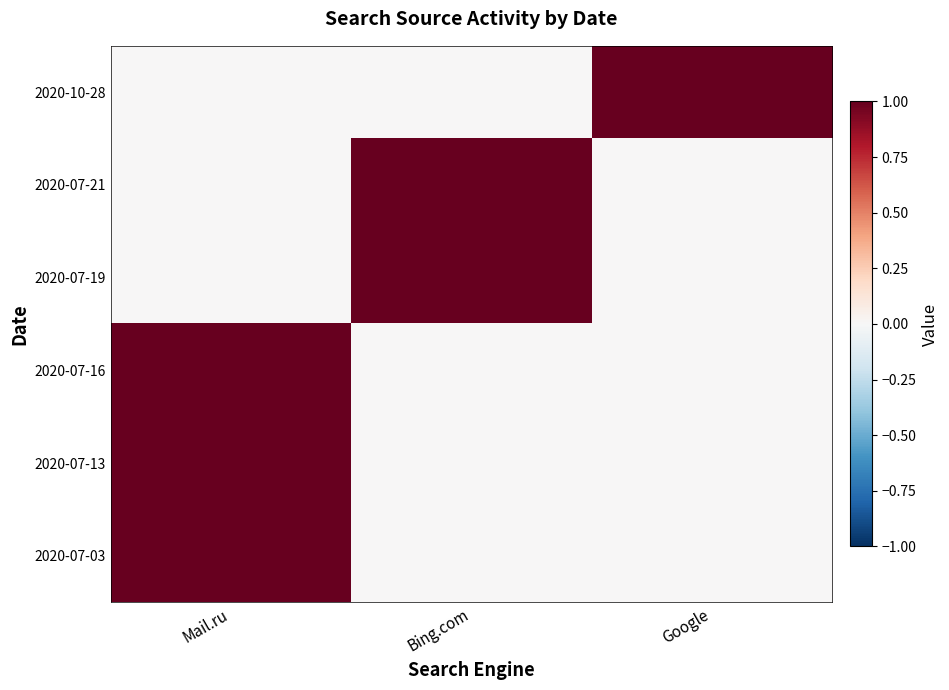

Between Mail.ru and Google, which is larger?

Google